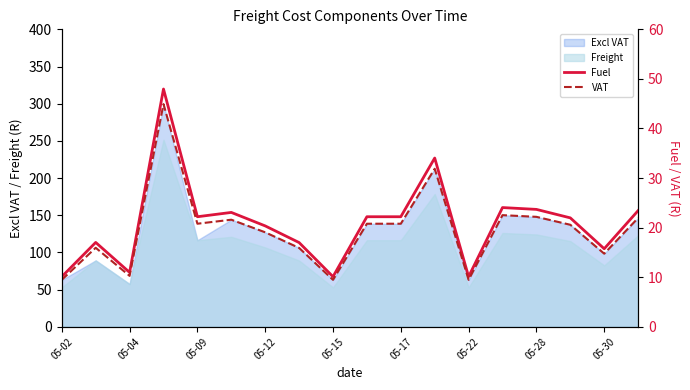

What is the highest value of the Excl VAT series?

299.4